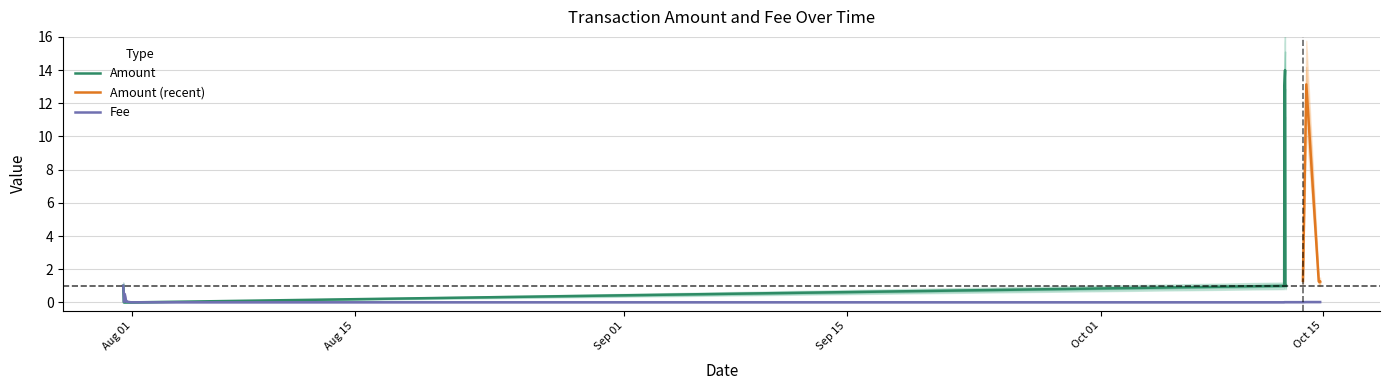

What is the average value?

0.1